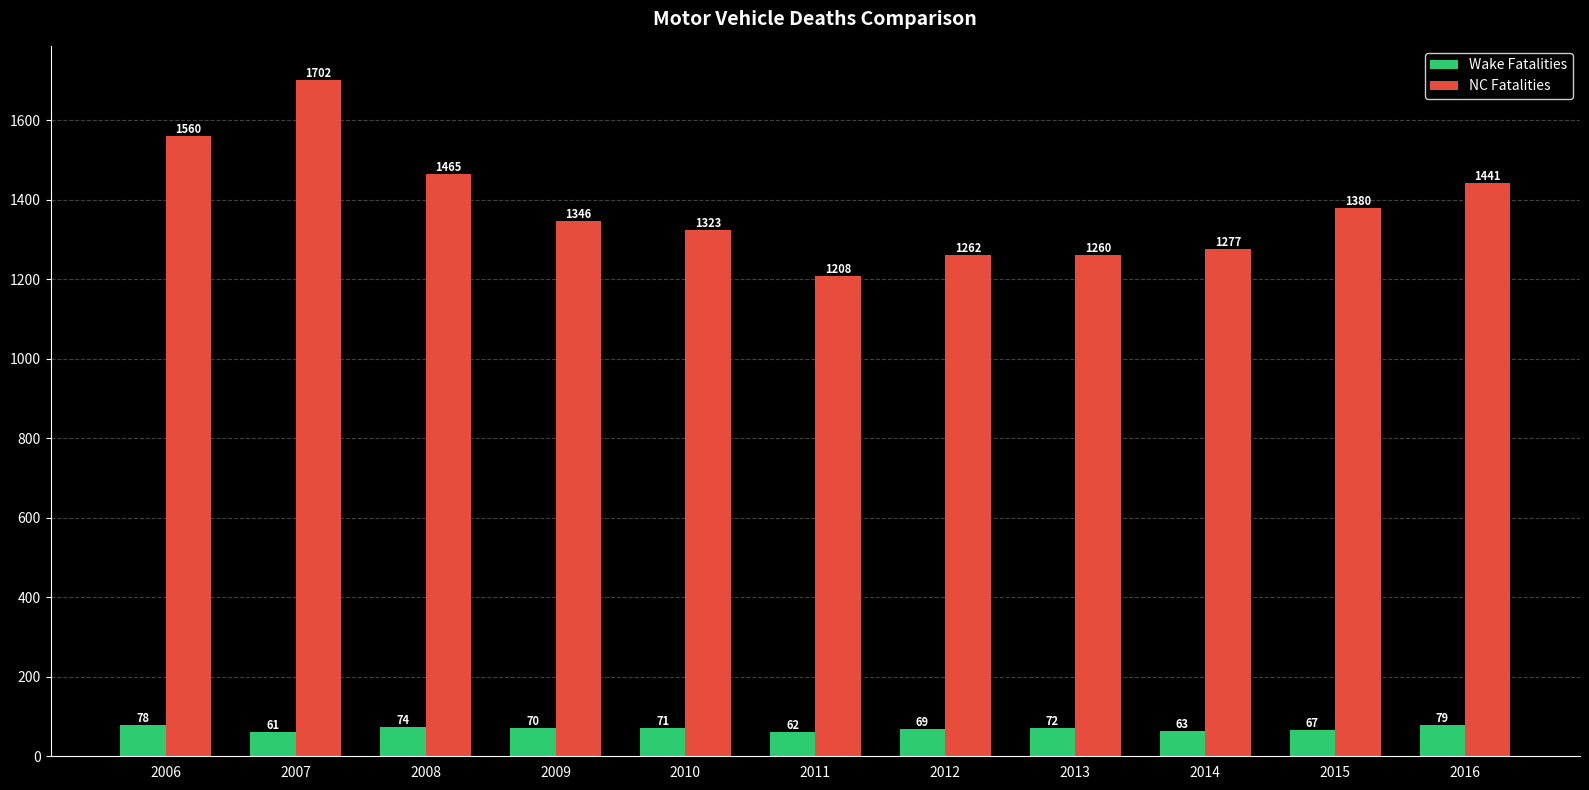

What is the average value of the Wake Fatalities series?

70